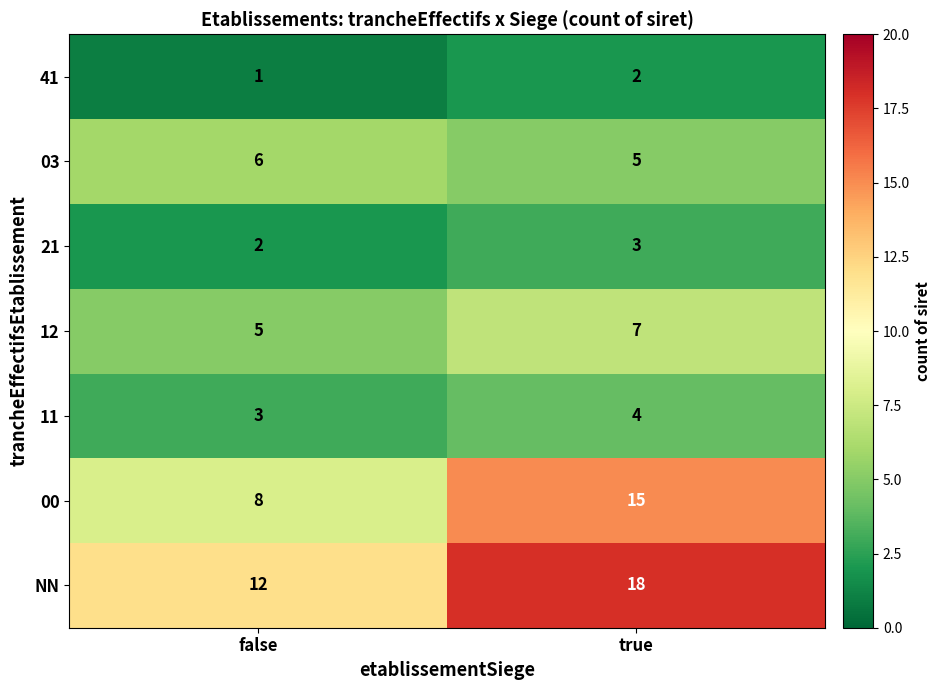

Rank the series by their maximum value, from lowest to highest.

41, 21, 11, 03, 12, 00, NN